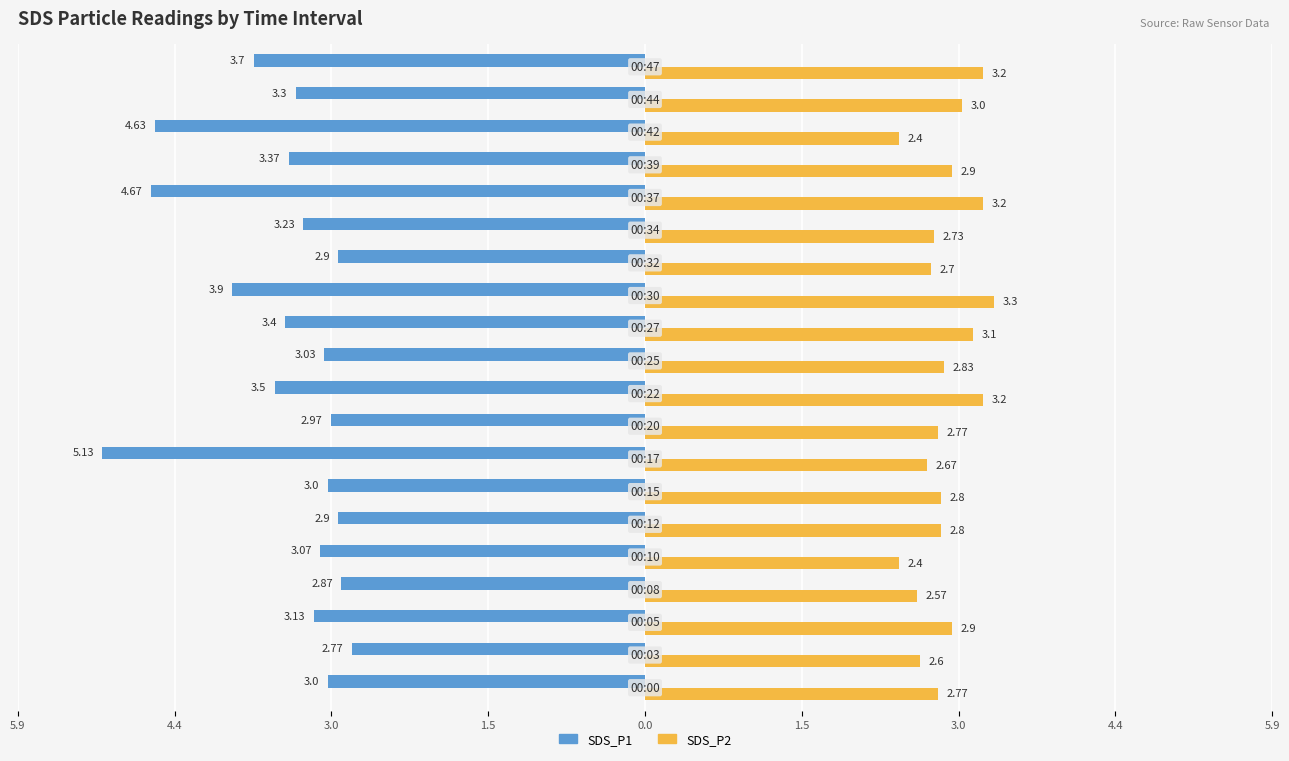

What is the maximum value for SDS_P2?

3.3